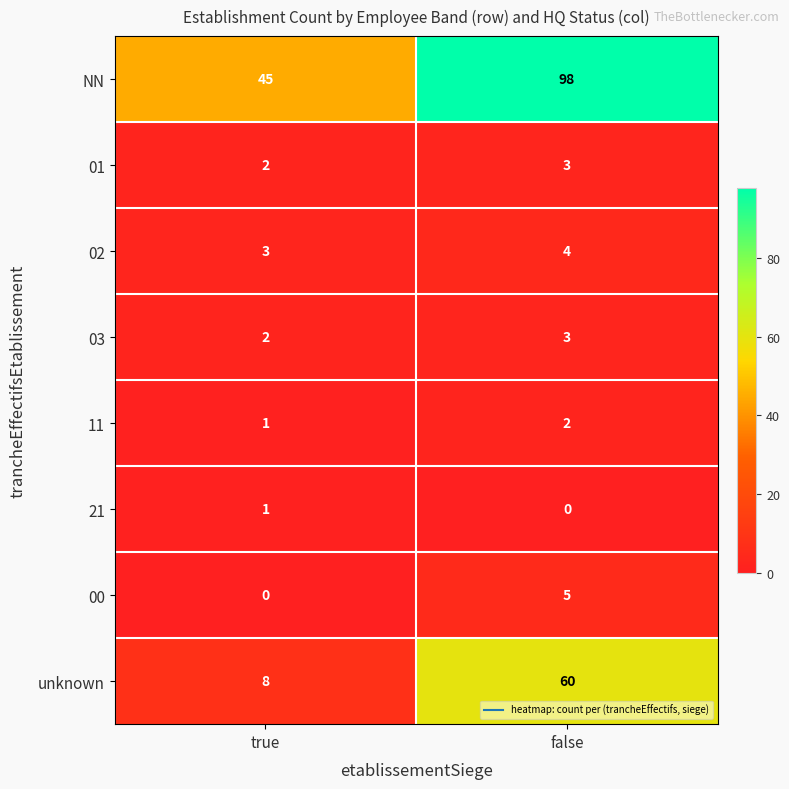

Is it true that 03 equals 3 at false?

True